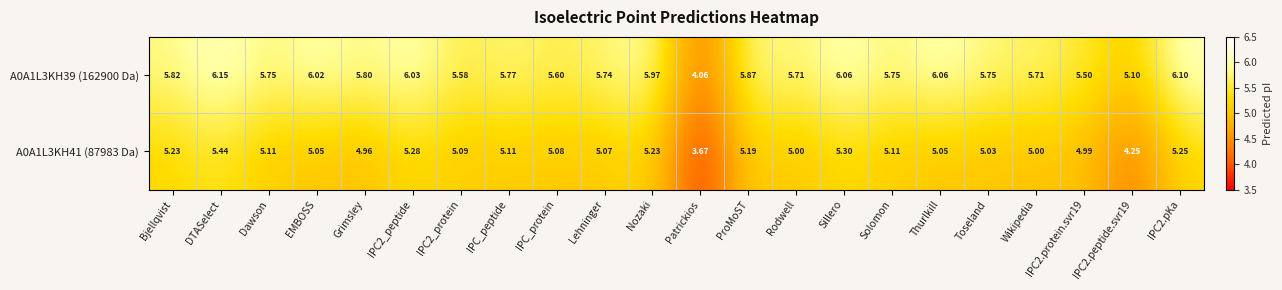

Which series has the largest total across all categories?

A0A1L3KH39 (162900 Da)